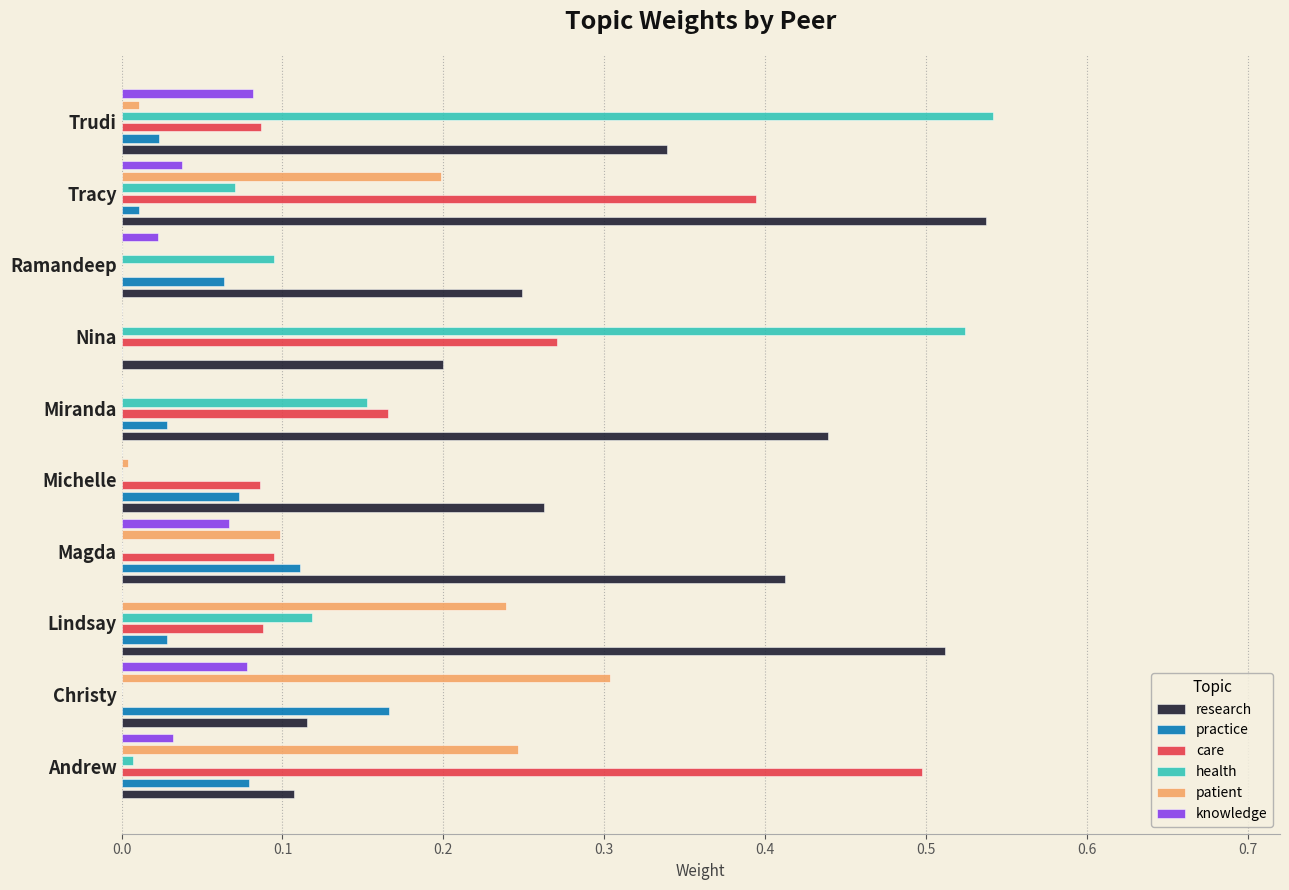

Are the bars grouped side by side (vs. stacked)?

Yes